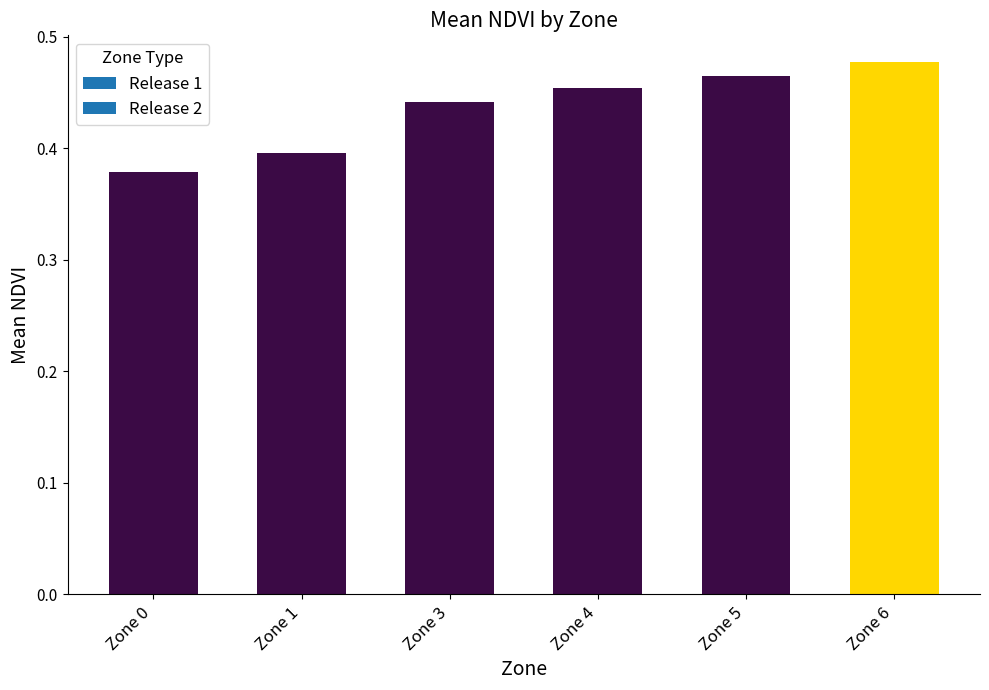

Rank the categories by value from highest to lowest.

Zone 6, Zone 5, Zone 4, Zone 3, Zone 1, Zone 0